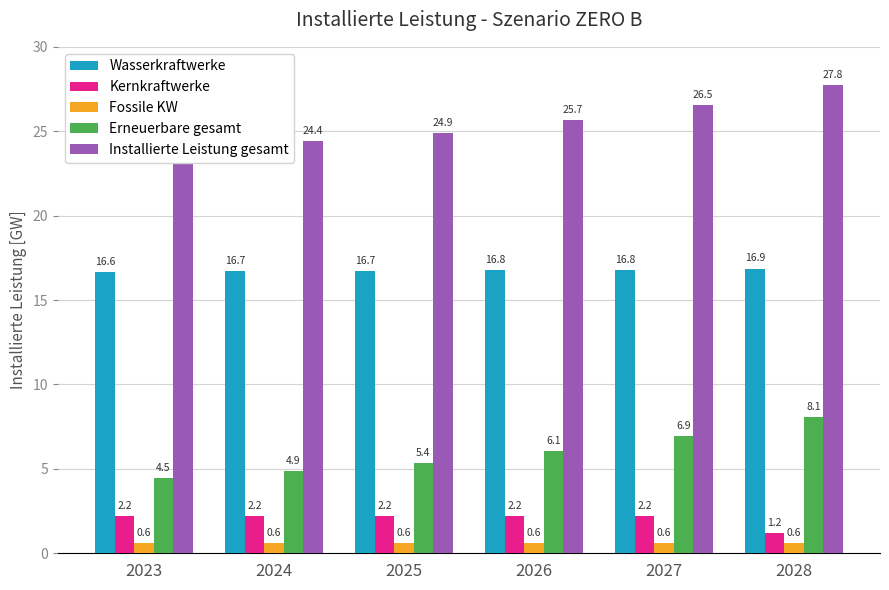

Rank the series by their maximum value, from lowest to highest.

Fossile KW, Kernkraftwerke, Erneuerbare gesamt, Wasserkraftwerke, Installierte Leistung gesamt